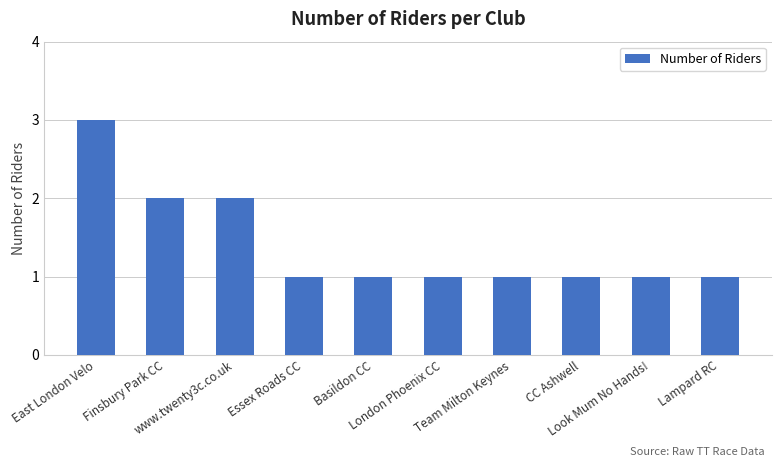

How many bars are there in total?

10